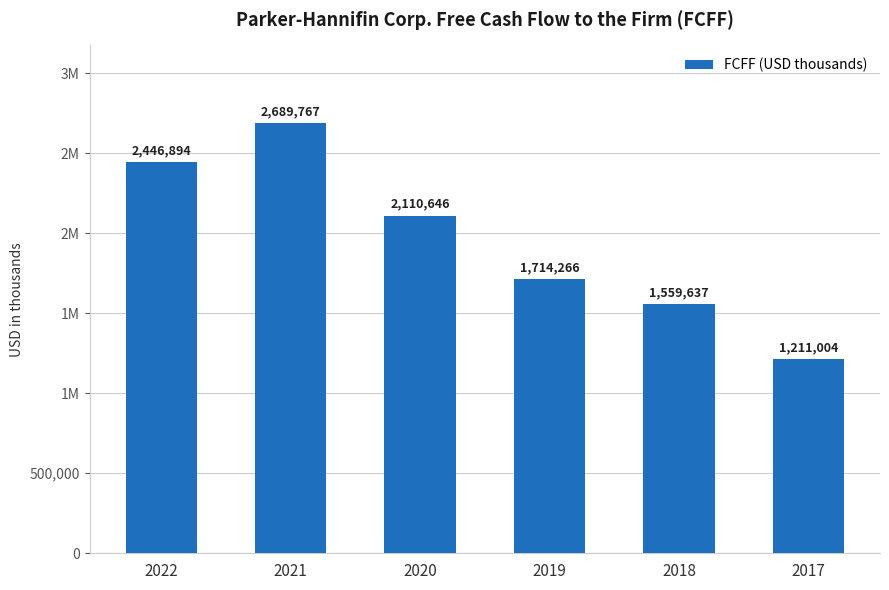

Are the bars grouped side by side (vs. stacked)?

No